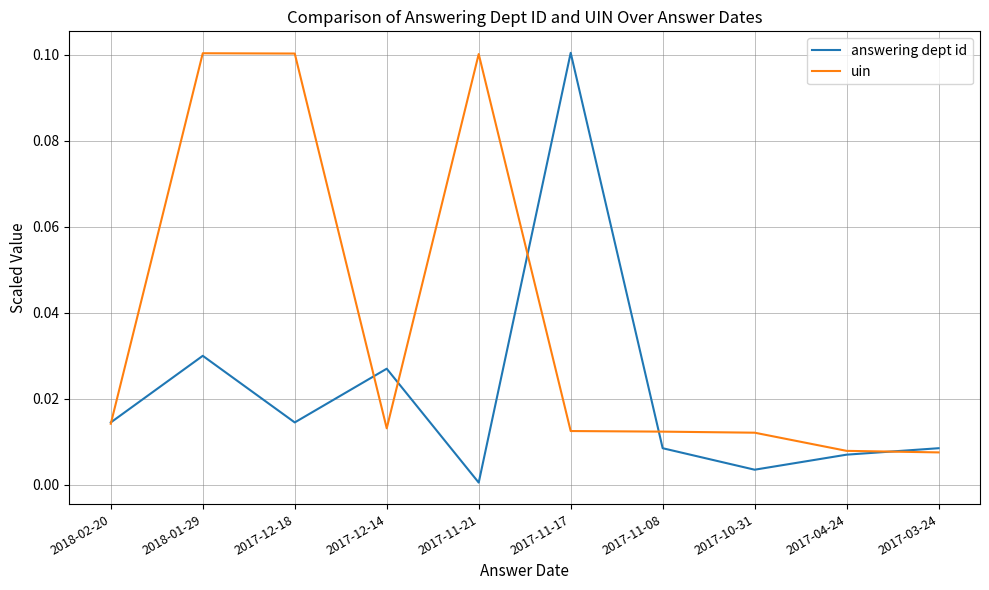

Which series has the largest range (max minus min)?

answering dept id